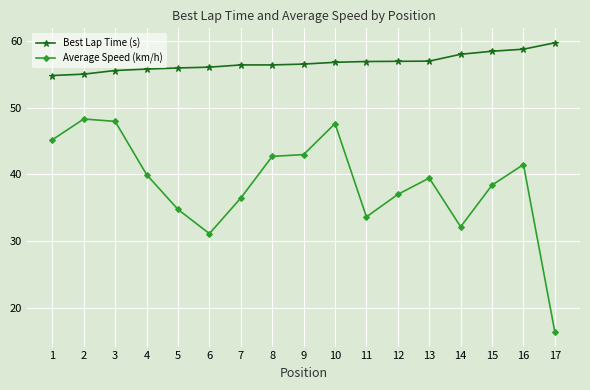

Count the number of data series in this chart.

2